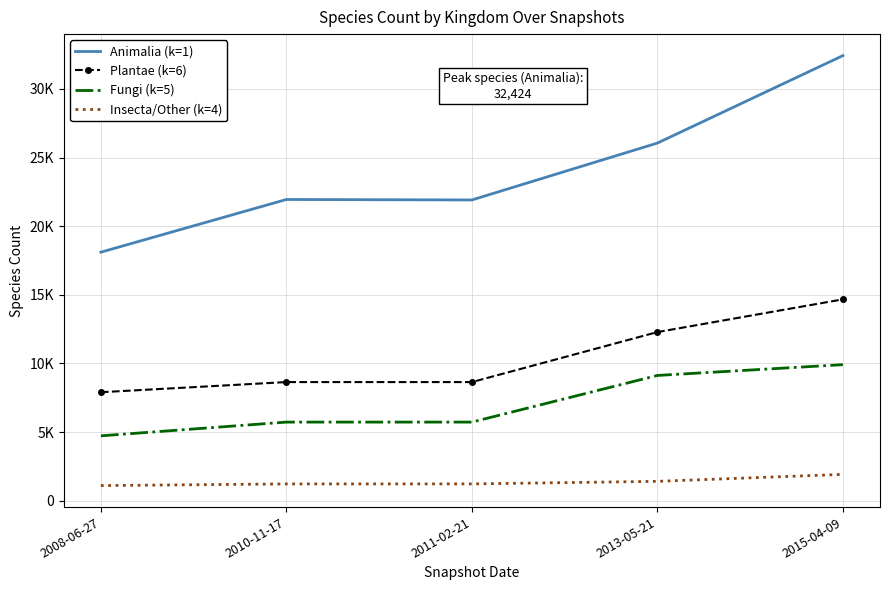

Rank the series at 2013-05-21 from highest to lowest value.

Animalia (k=1), Plantae (k=6), Fungi (k=5), Insecta/Other (k=4)